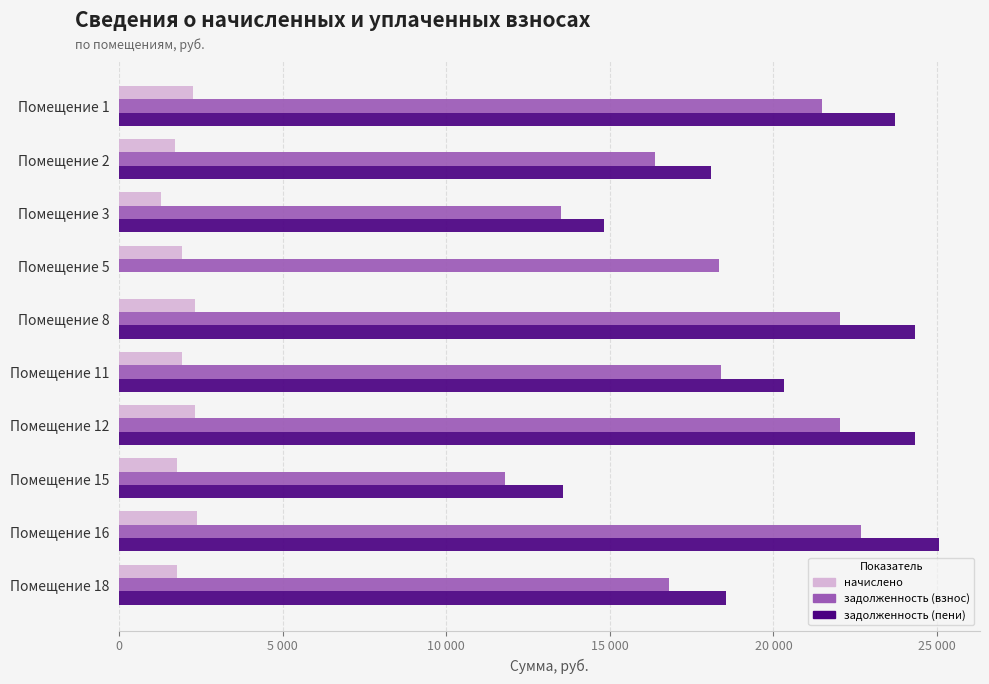

What are all the series names shown in the legend?

начислено, задолженность (взнос), задолженность (пени)